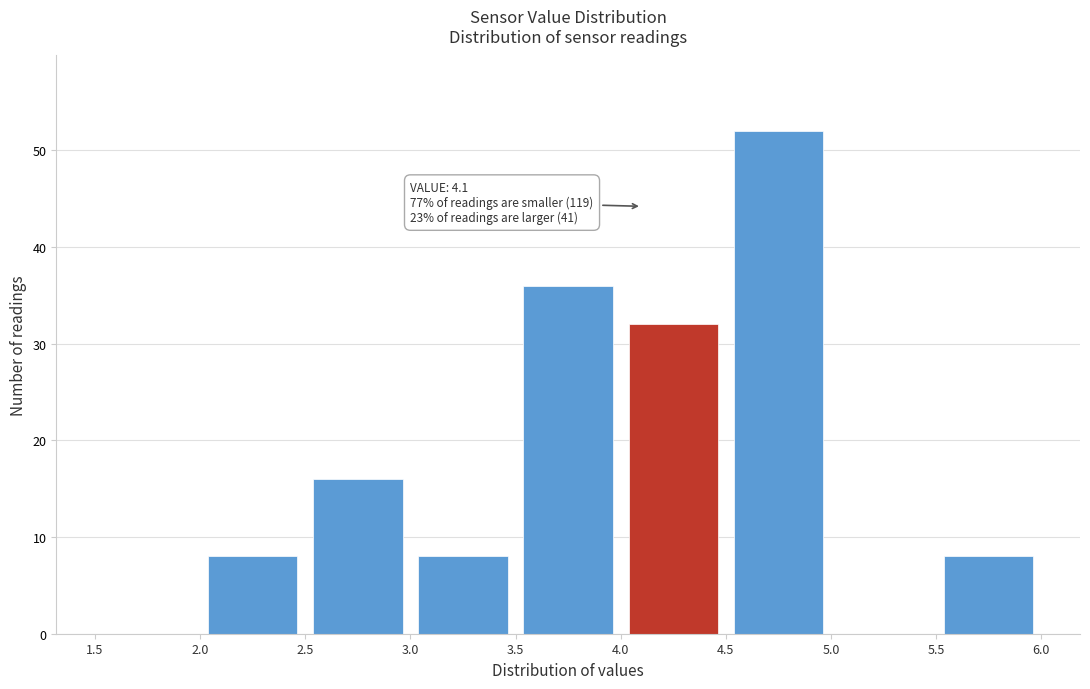

Over which range of the x-axis is the bar tallest?

4.5 to 5.0